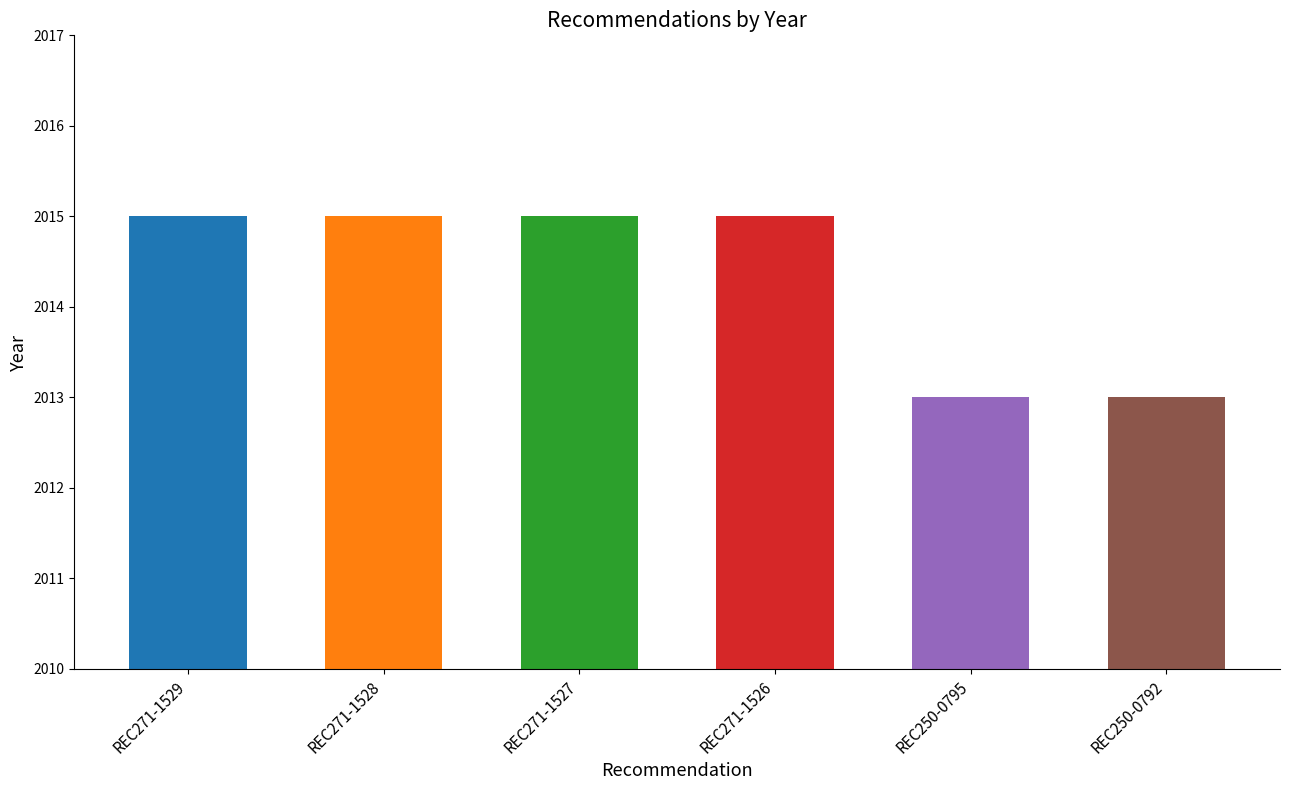

What value does the data have at REC271-1529?

2015